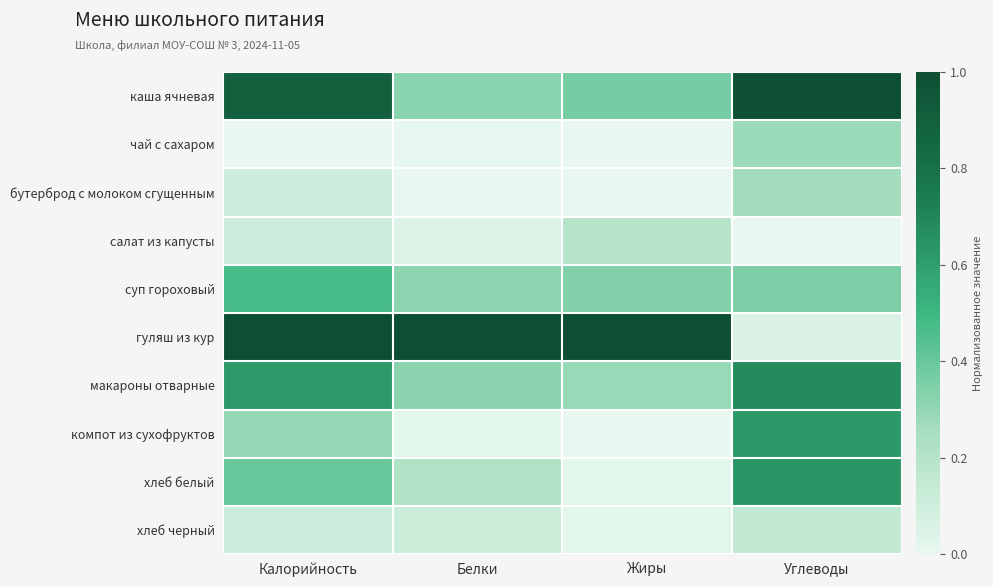

At Жиры, list the series in order from smallest to largest.

чай с сахаром, компот из сухофруктов, бутерброд с молоком сгущенным, хлеб белый, хлеб черный, салат из капусты, макароны отварные, суп гороховый, каша ячневая, гуляш из кур